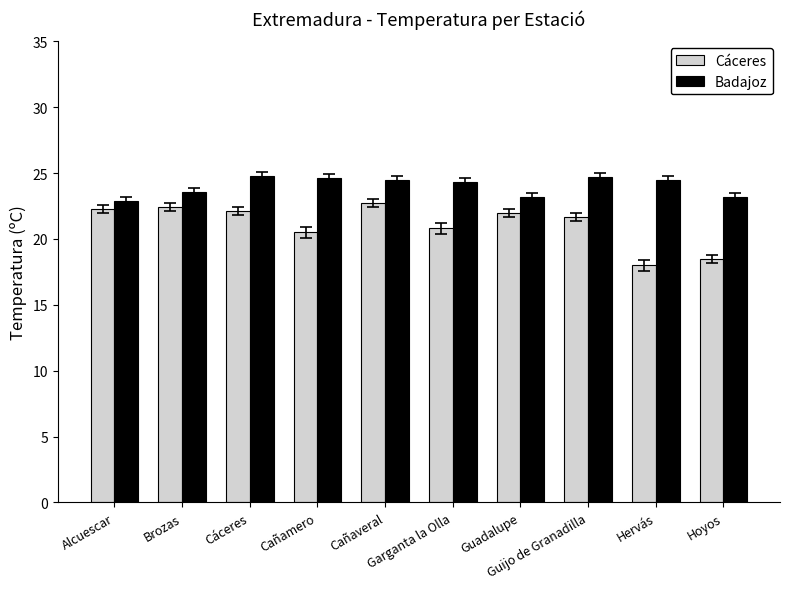

What is the sum of the Badajoz values at Guijo de Granadilla and Cáceres?

49.5